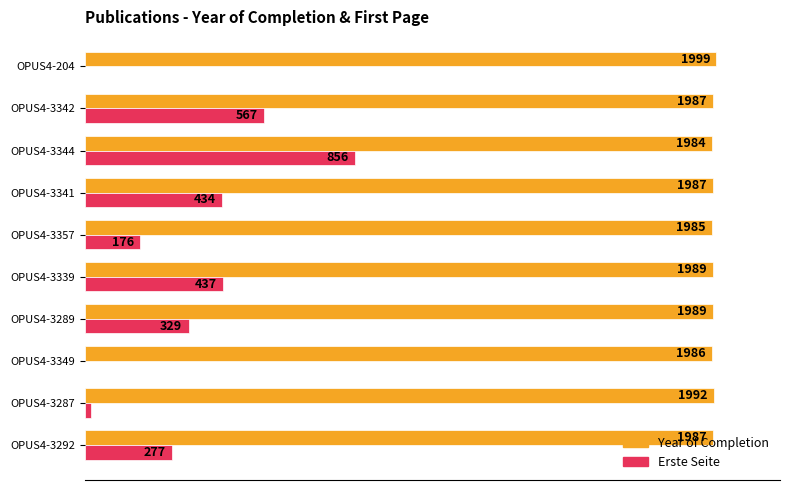

What are all the series names shown in the legend?

Year of Completion, Erste Seite